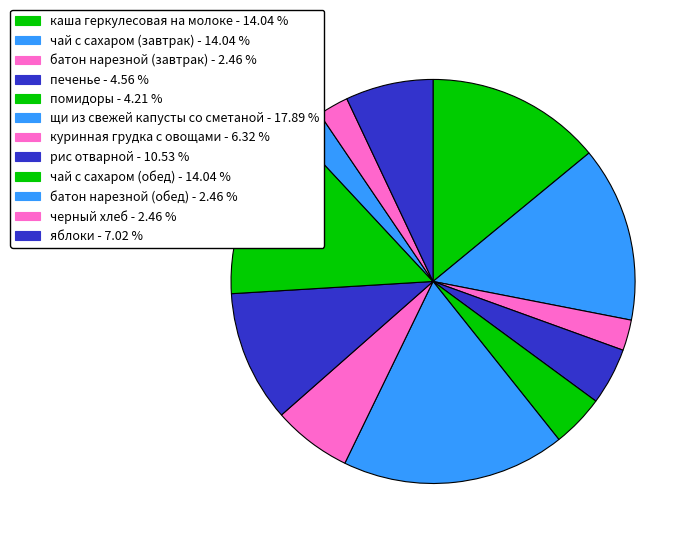

Does батон нарезной (обед) represent more than half of the total?

No